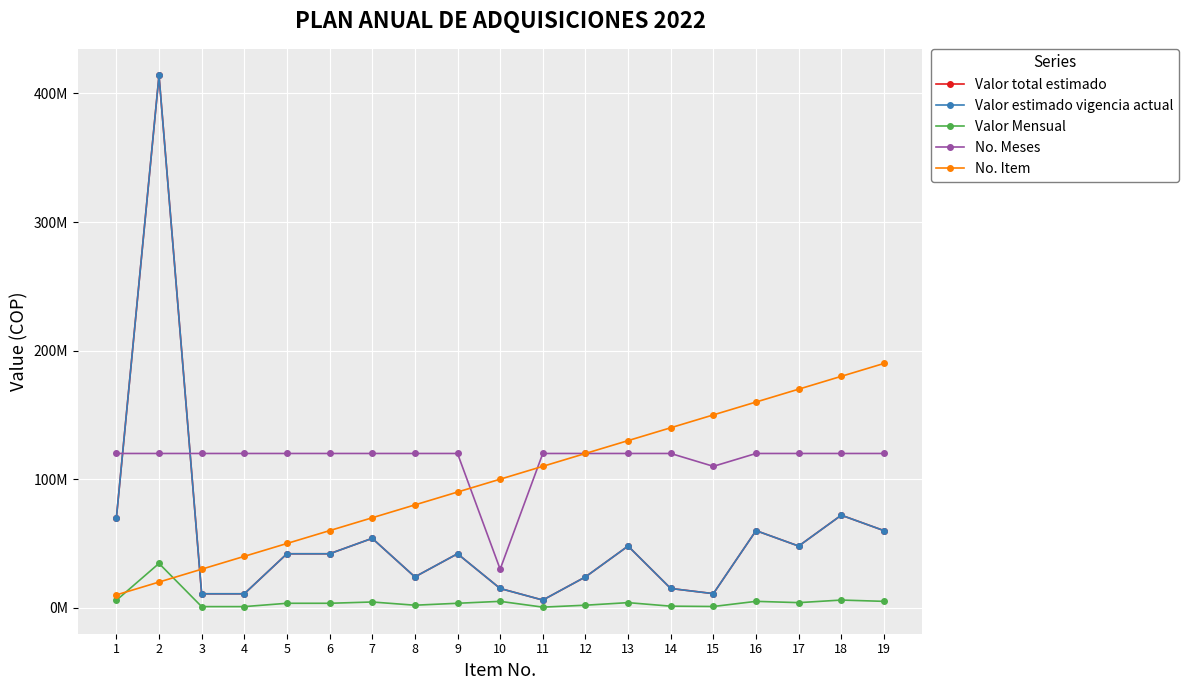

Which category has the lowest value across all series?

11